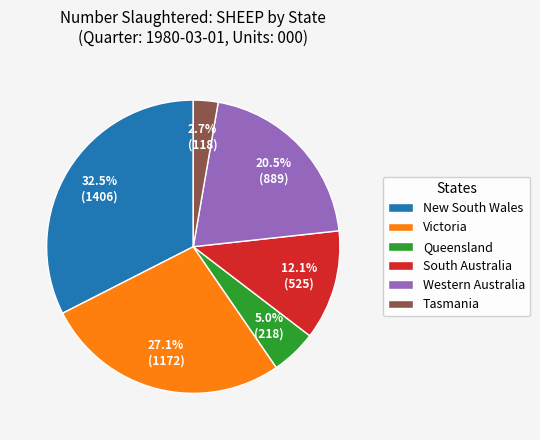

What percentage do Queensland and Victoria together represent?

32.1%